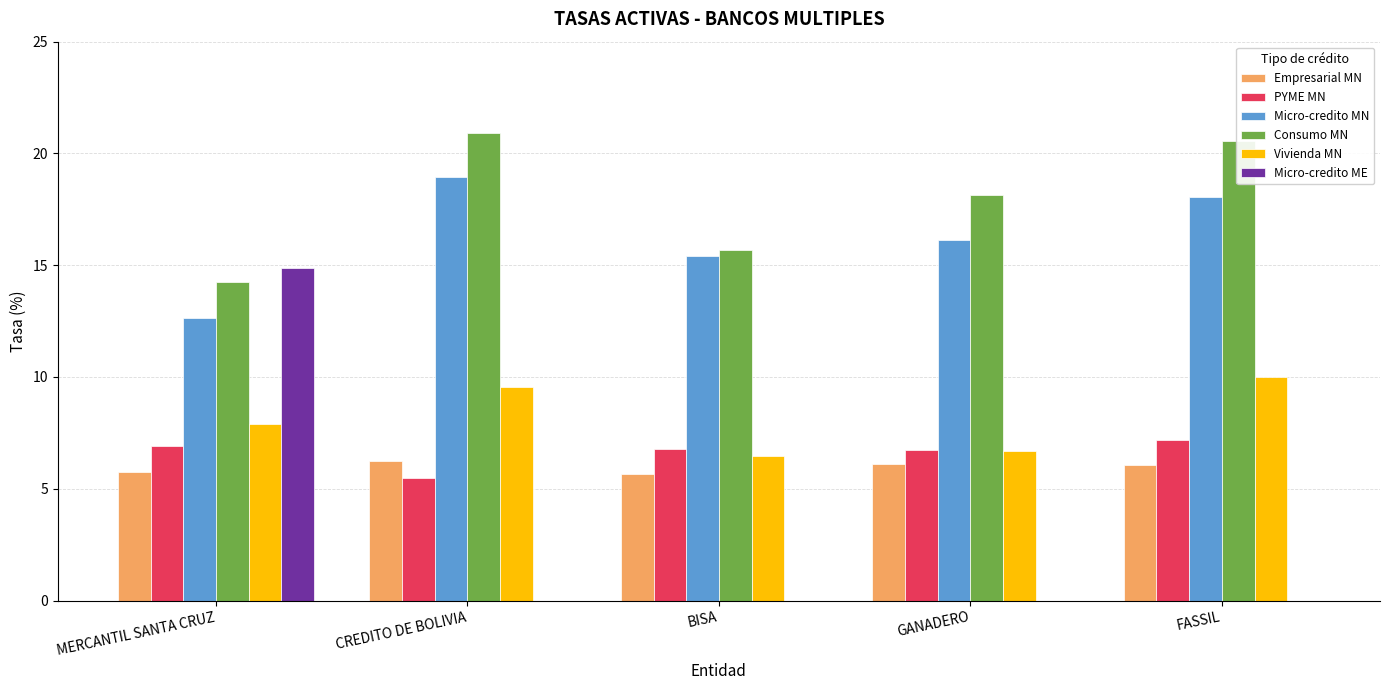

What is the spread (max minus min) of values at CREDITO DE BOLIVIA?

20.9